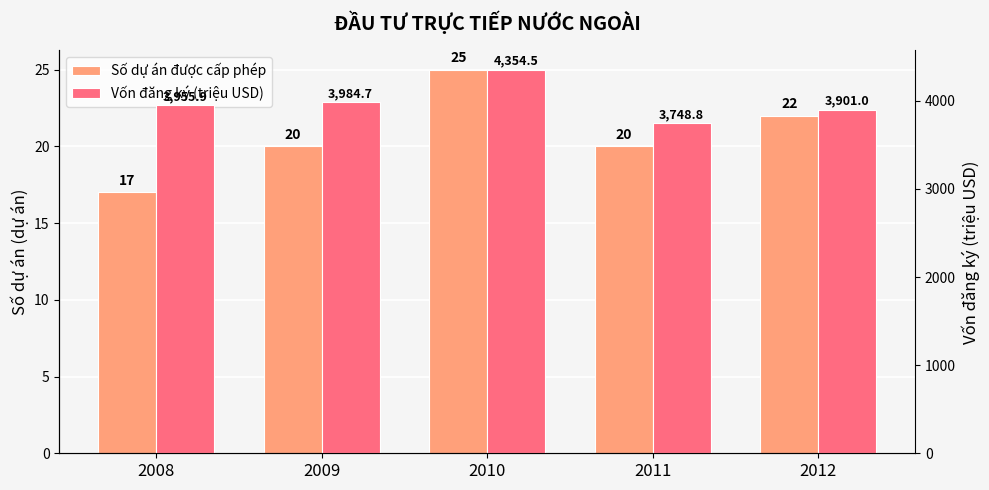

True or false: Số dự án được cấp phép has a value of 25.0 at 2010.

True